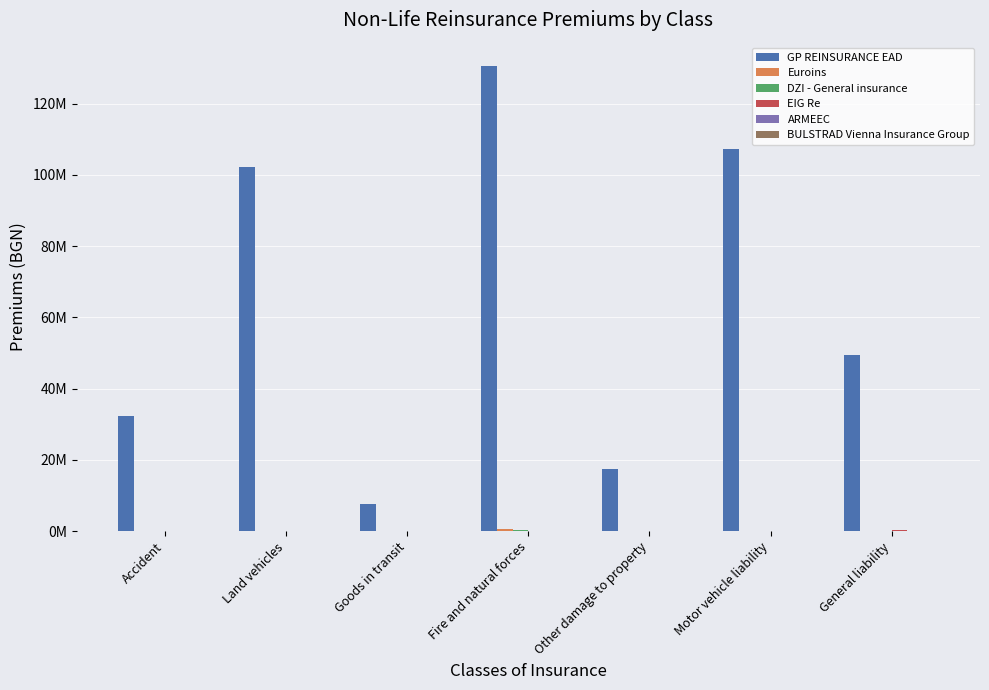

The BULSTRAD Vienna Insurance Group series shows 1992.5 at Motor vehicle liability. True or false?

False